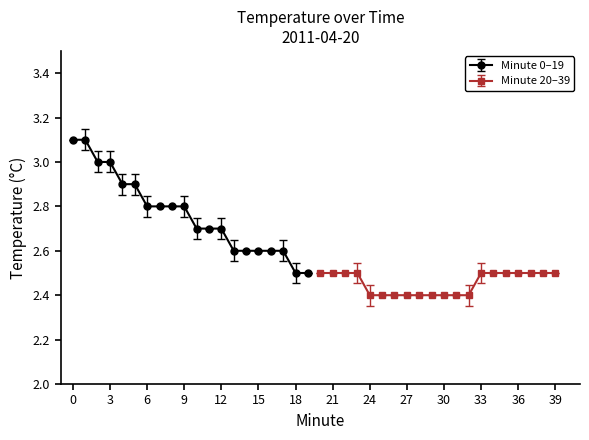

What is the greatest value displayed?

3.1